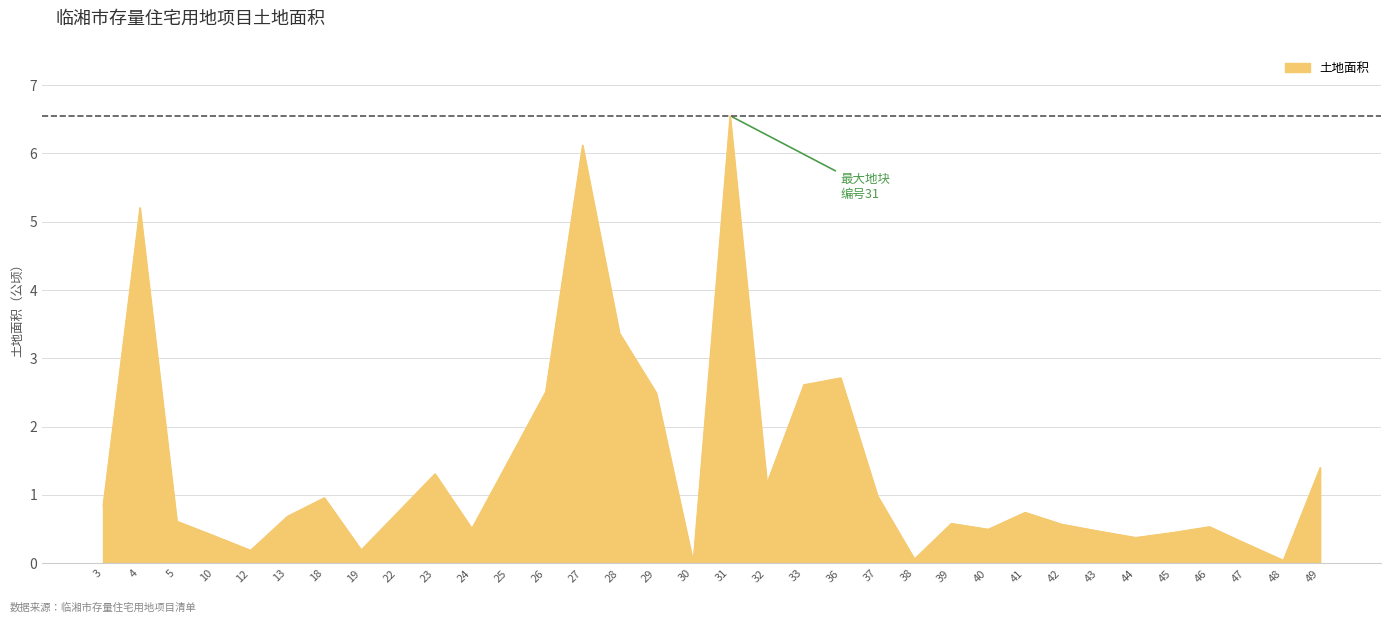

Between 44 and 43, which is larger?

43